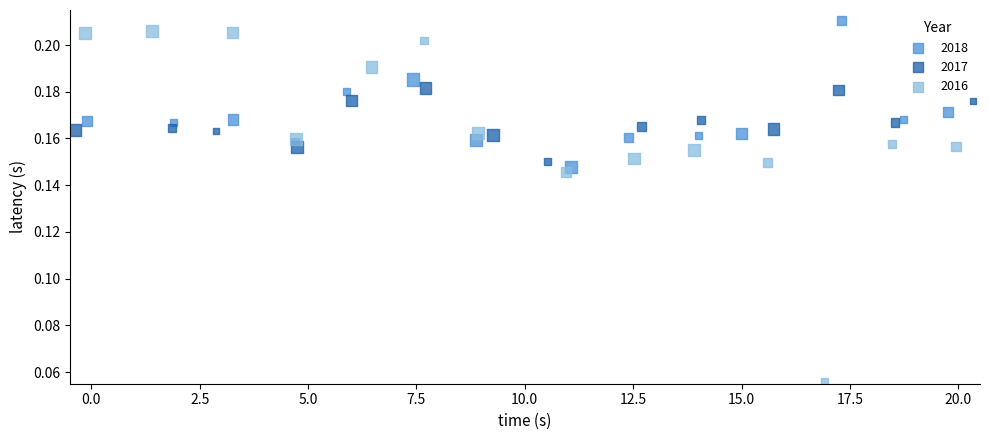

Which series reaches the maximum Y coordinate?

2018